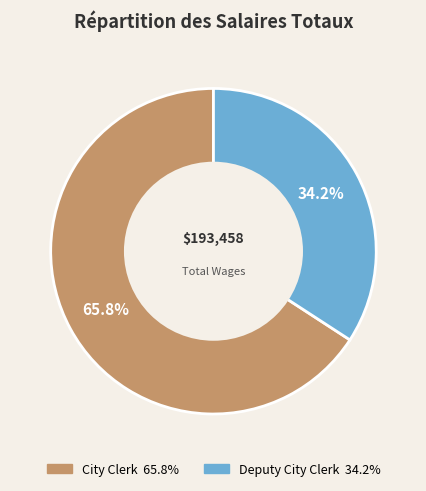

True or false: Deputy City Clerk accounts for 34% of the total.

True